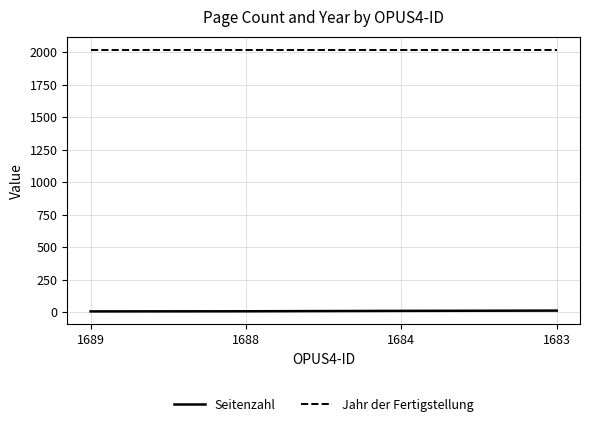

List the series in order of their overall mean, lowest first.

Seitenzahl, Jahr der Fertigstellung